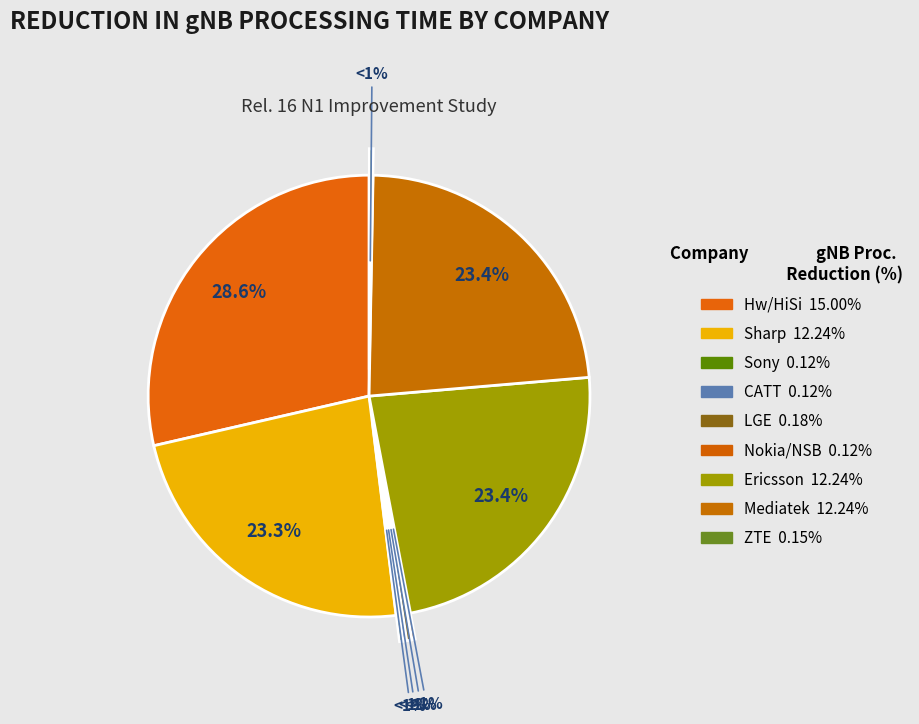

Does Nokia/NSB represent more than half of the total?

No